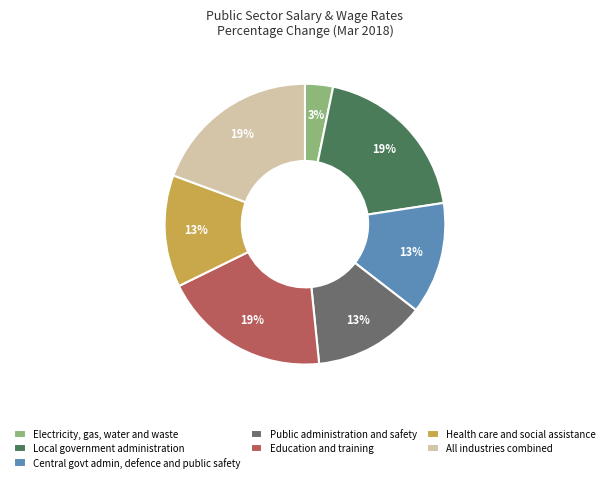

Which has a higher value, Health care and social assistance or Local government administration?

Local government administration